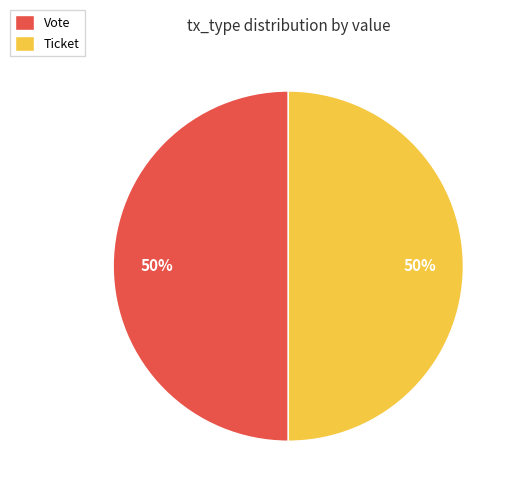

How many slices are in this pie chart?

2